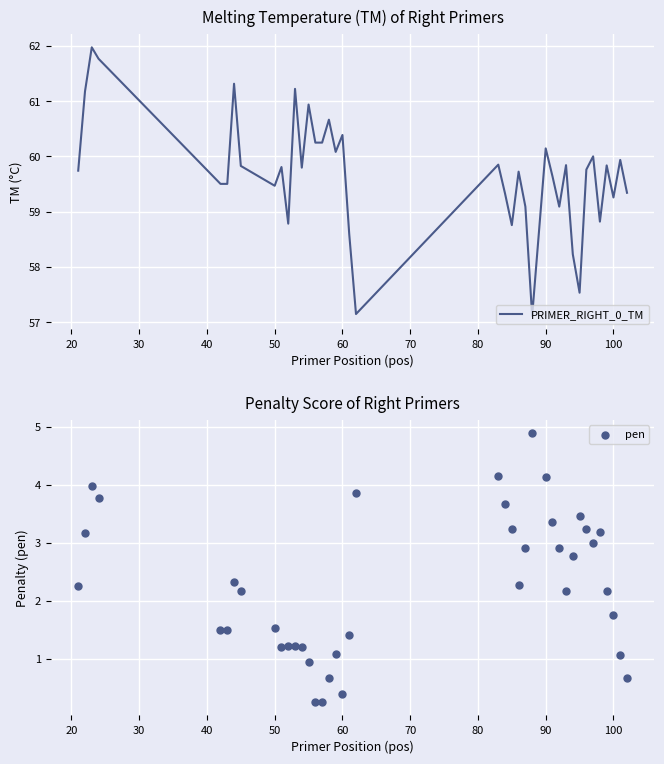

Which series reaches the minimum Y coordinate?

pen